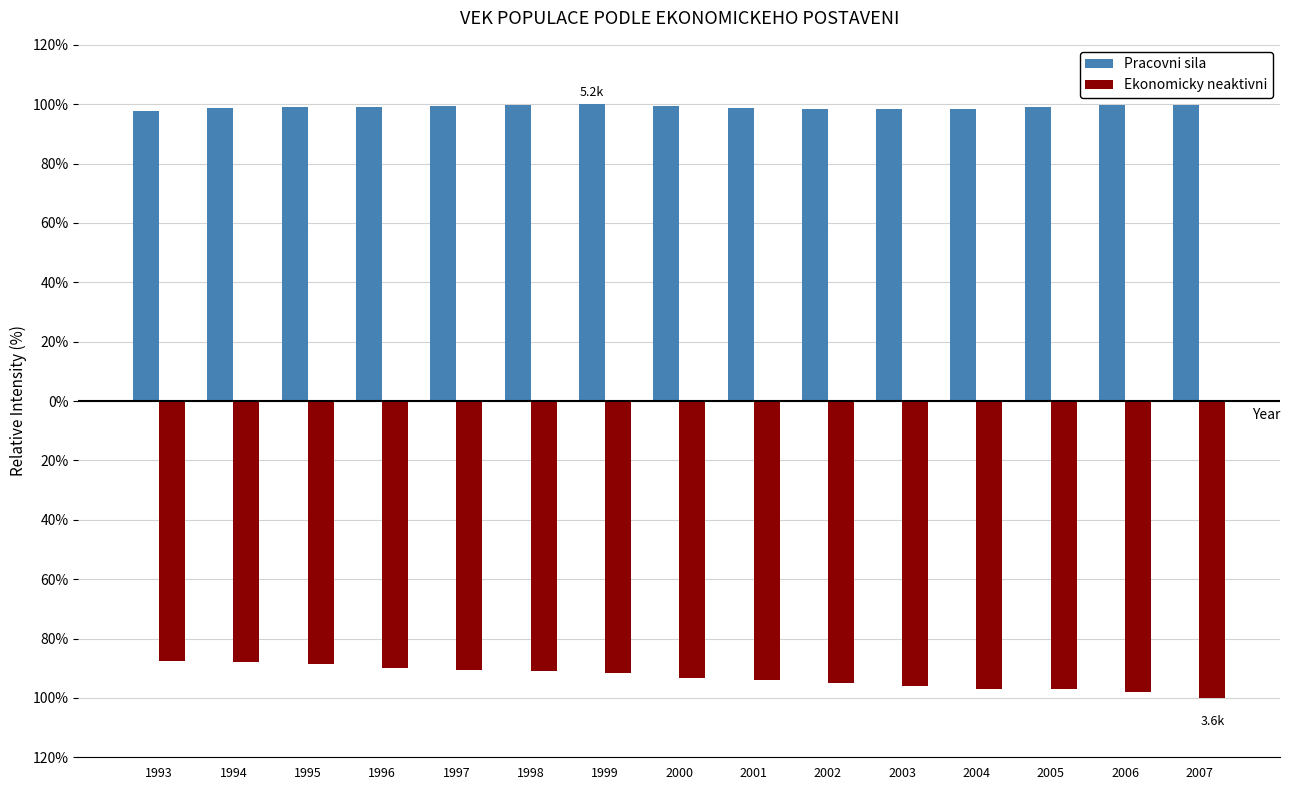

At which label does Ekonomicky neaktivni reach its peak?

1993